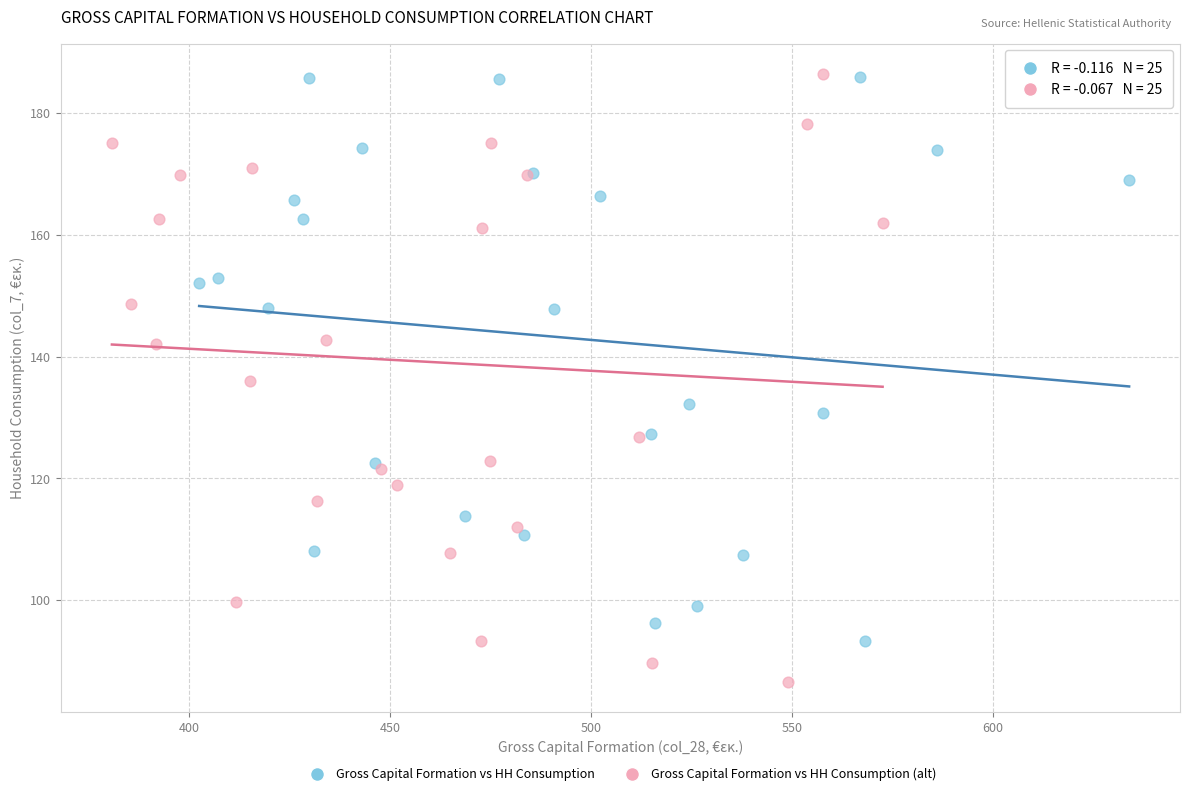

Which series has the widest spread of Y values?

Gross Capital Formation vs HH Consumption (alt)